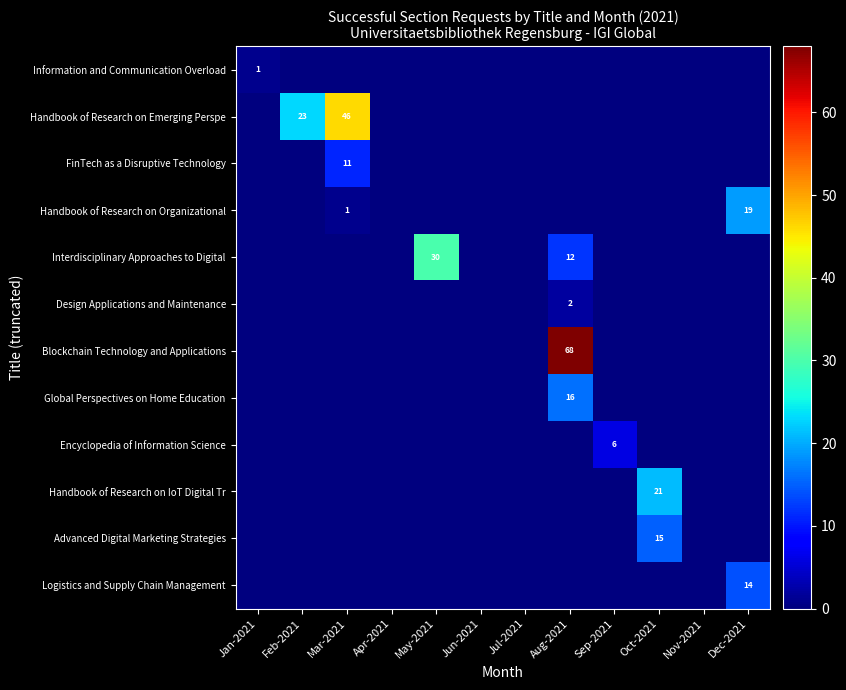

The Blockchain Technology and Applications series shows 107 at Aug-2021. True or false?

False